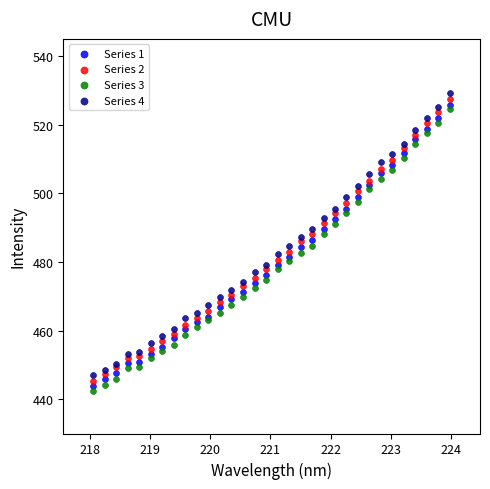

What is the X range (max minus min) for the scatter plot?

5.9